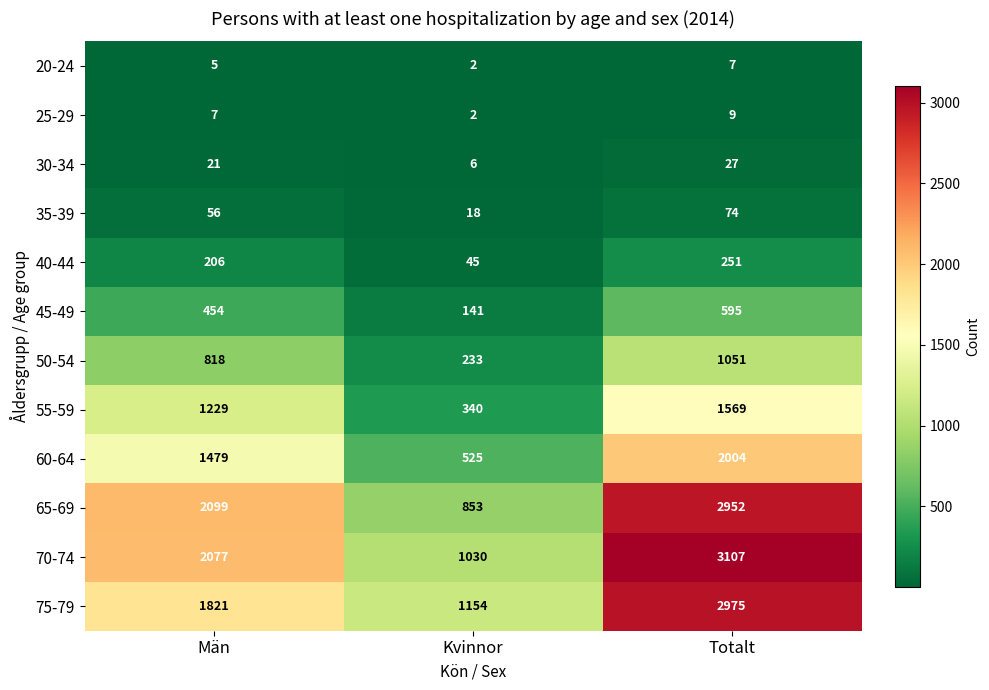

Rank the series at Totalt from highest to lowest value.

70-74, 75-79, 65-69, 60-64, 55-59, 50-54, 45-49, 40-44, 35-39, 30-34, 25-29, 20-24